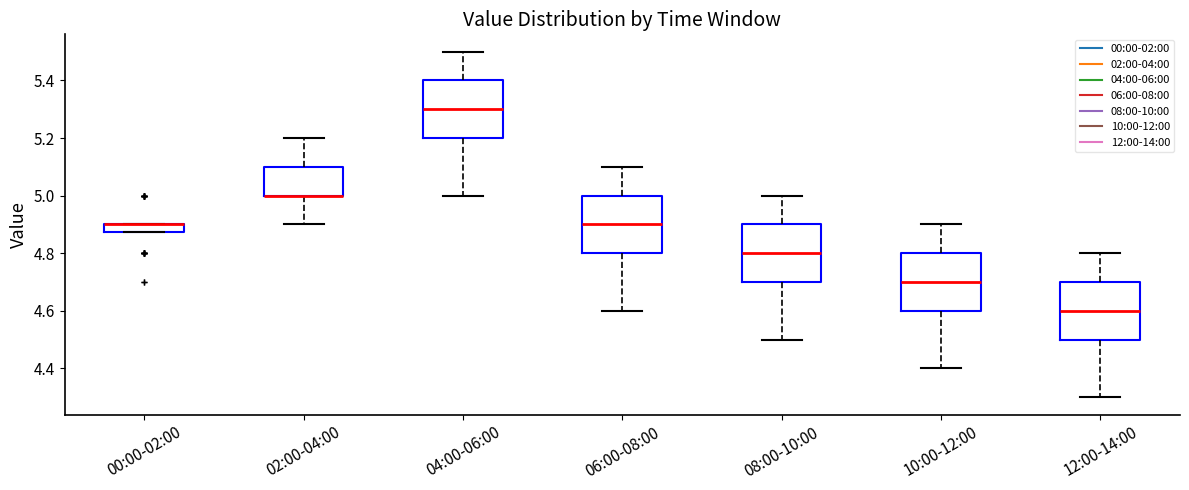

Where does the upper whisker of the box for 02:00-04:00 end on the y-axis? The values are not printed on the chart, so give them approximately, as read against the axis.

5.20